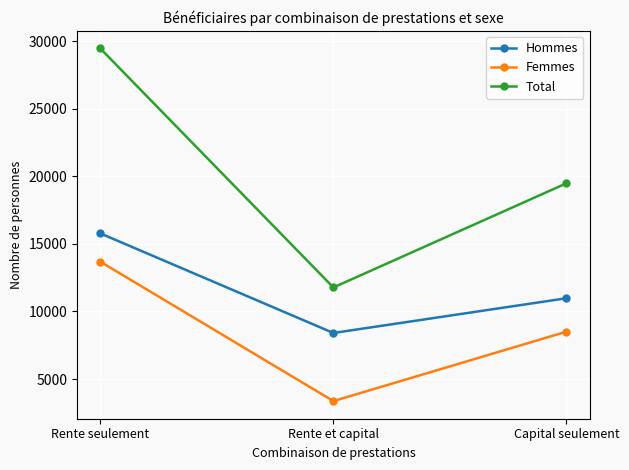

What is the spread (max minus min) of values at Rente et capital?

8407